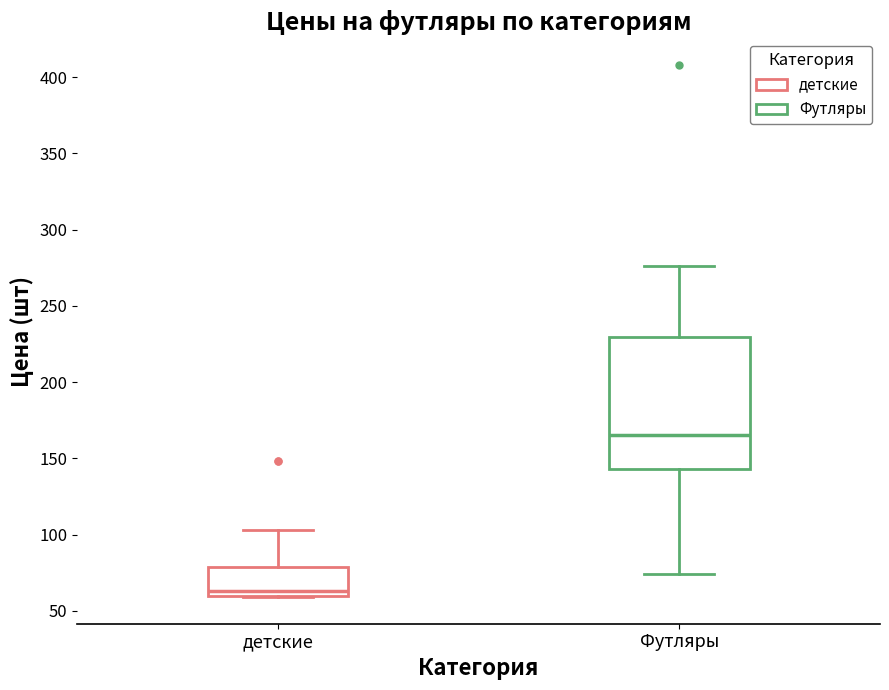

Where does the upper whisker of the box for детские end on the y-axis? The values are not printed on the chart, so give them approximately, as read against the axis.

105